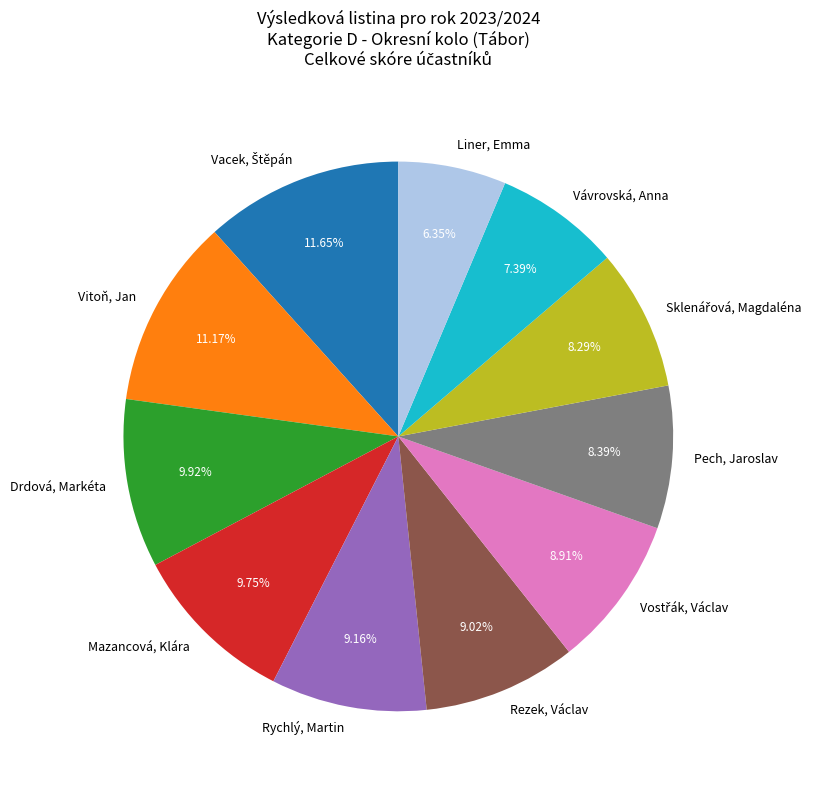

How many slices are in this pie chart?

11